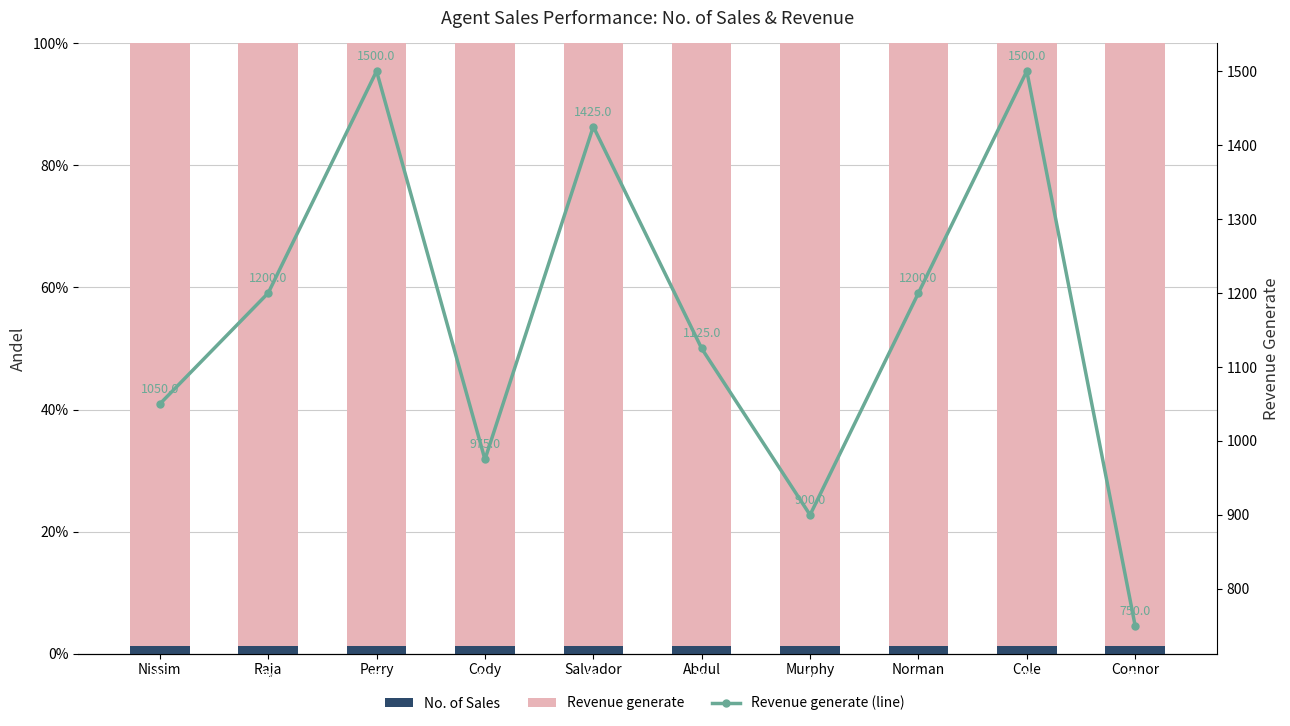

What is the label of the 2nd bar from the left?

Raja